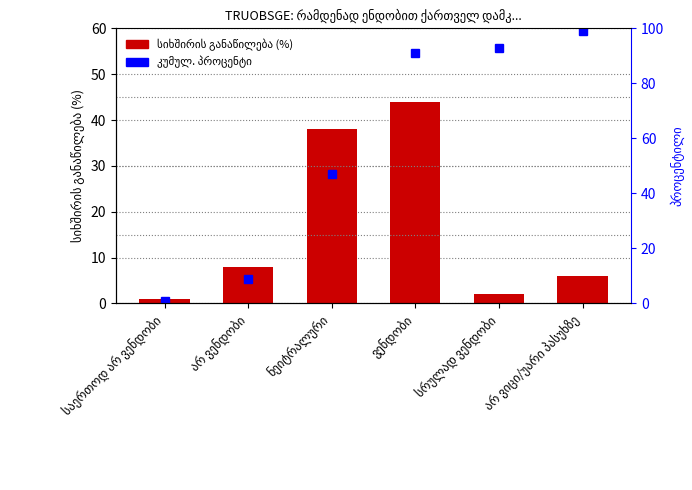

List the labels in order of სიხშირის განაწილება (%) value, smallest first.

საერთოდ არ ვენდობი, სრულად ვენდობი, არ ვიცი/უარი პასუხზე, არ ვენდობი, ნეიტრალური, ვენდობი